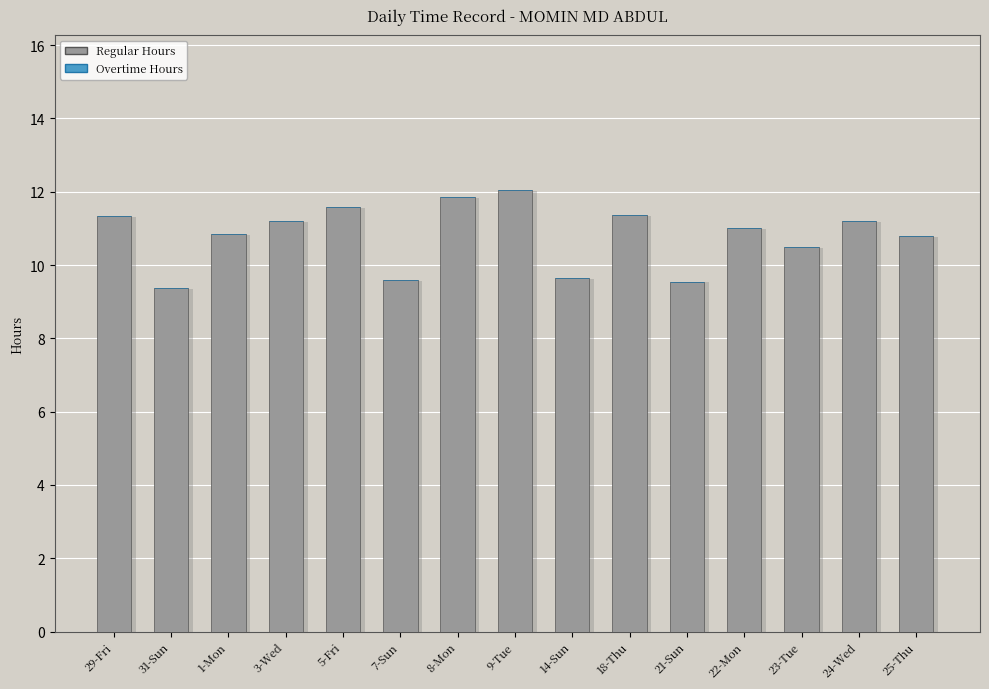

What is the label of the 8th bar from the right?

9-Tue